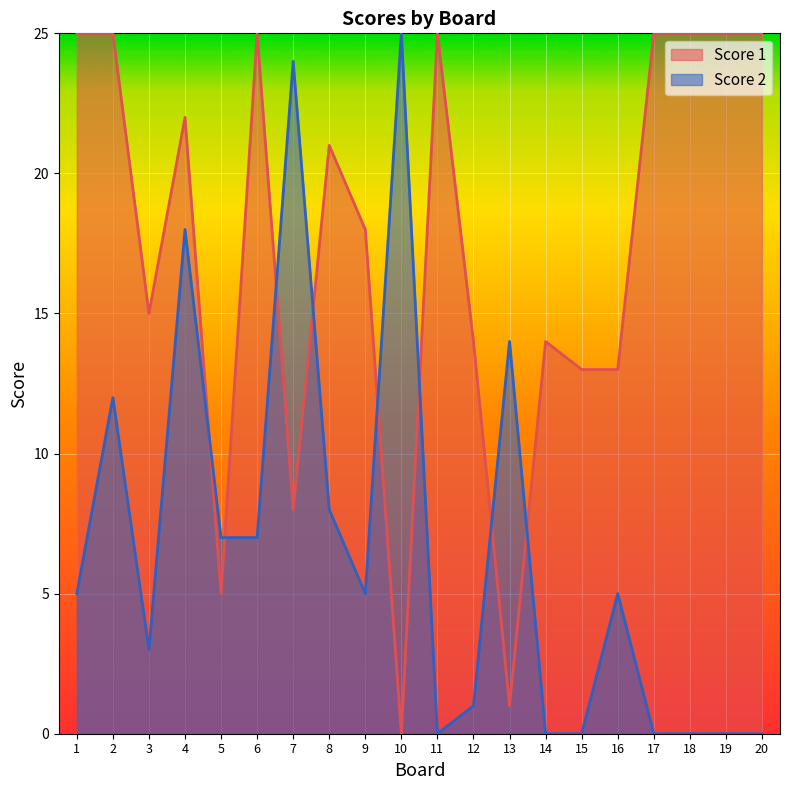

Reading right to left, what are all the values shown in this chart?

Score 1: 20=25	19=25	18=25	17=25	16=13	15=13	14=14	13=1	12=14	11=25	10=0	9=18	8=21	7=8	6=25	5=5	4=22	3=15	2=25	1=25
Score 2: 20=0	19=0	18=0	17=0	16=5	15=0	14=0	13=14	12=1	11=0	10=25	9=5	8=8	7=24	6=7	5=7	4=18	3=3	2=12	1=5